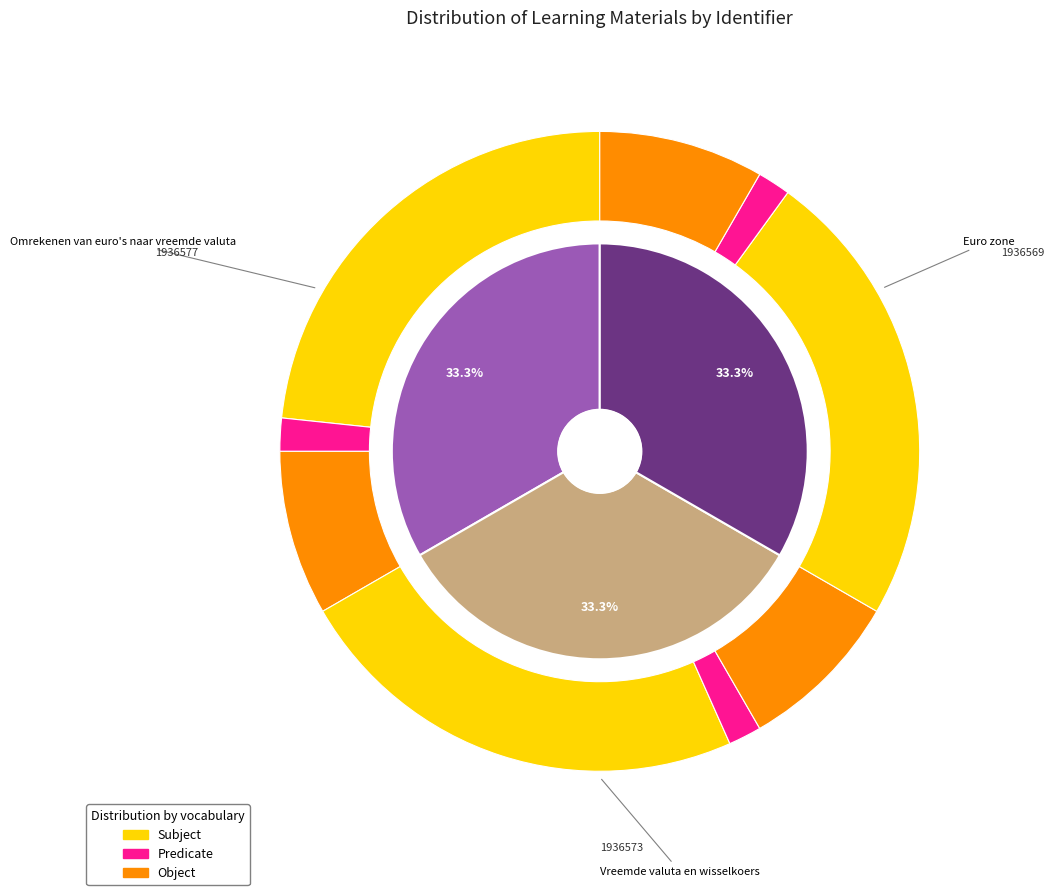

What is the largest slice in the pie chart?

Omrekenen van euro's naar vreemde valuta